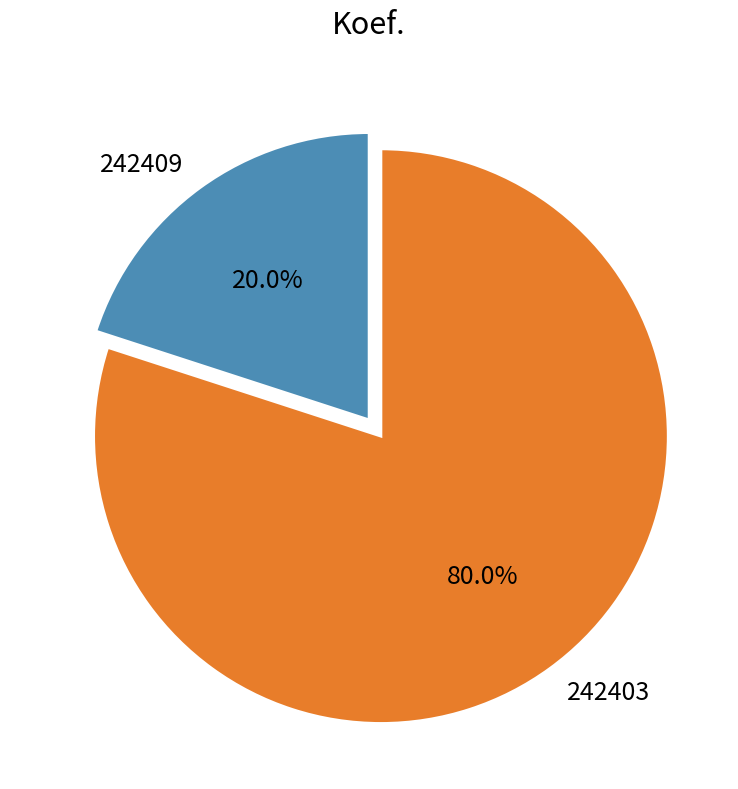

To the nearest percent, what is the difference between the 242409 and 242403 slice percentages?

60%